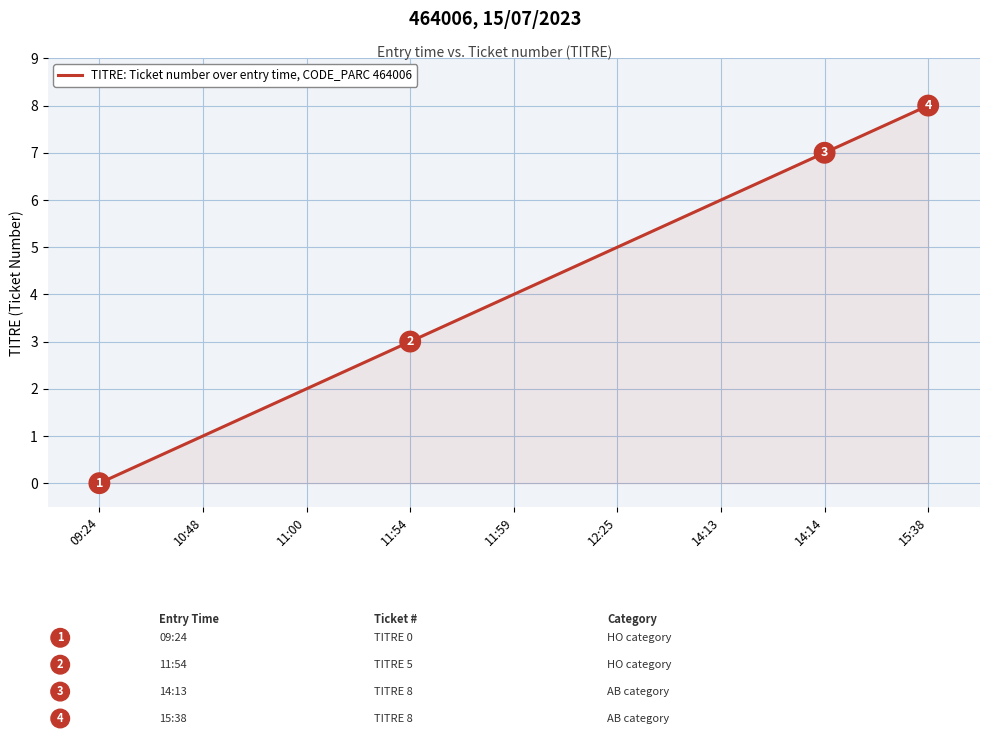

Between 15:38 and 09:24, which is larger?

15:38